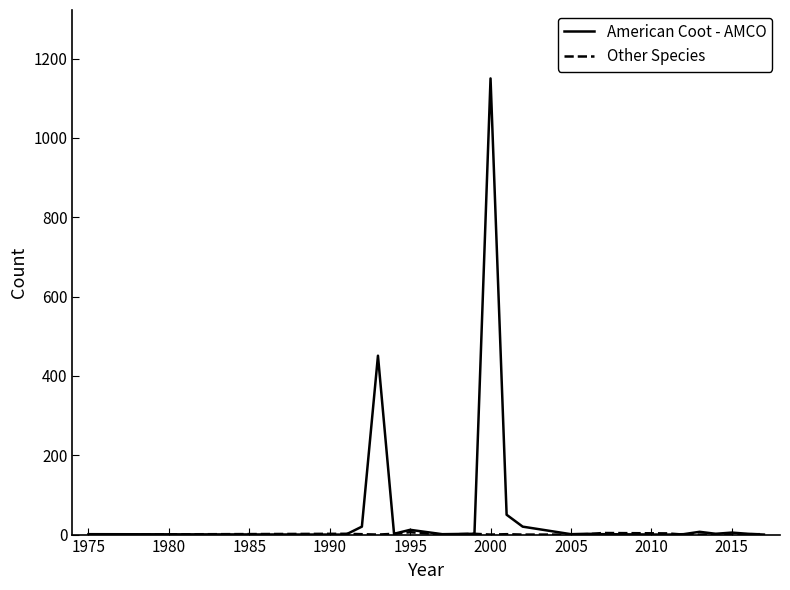

What is the sum of all American Coot - AMCO values?

1730